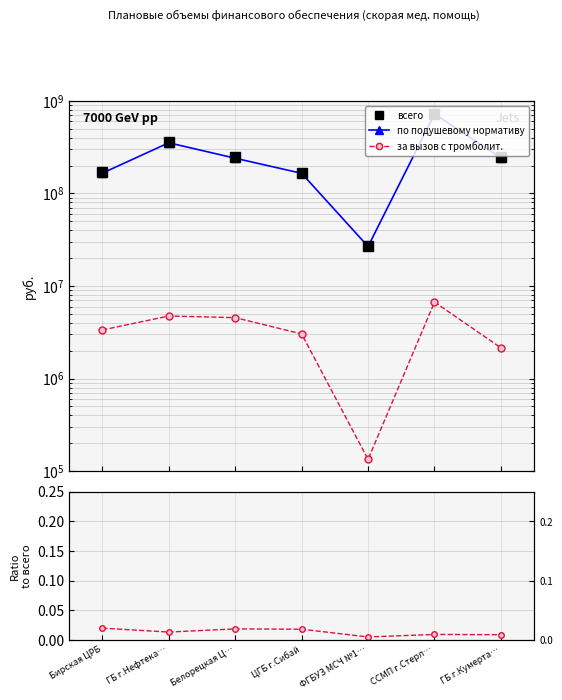

The value of за вызов с тромболит. at ССМП г.Стерл… is 0.0. True or false?

False